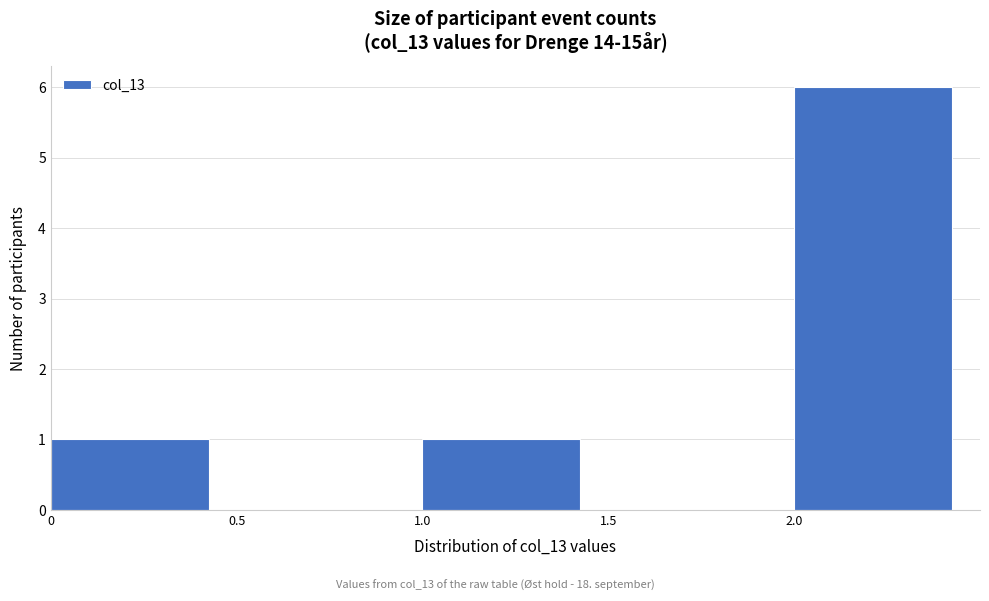

How tall is the bar that spans 2.0 to 2.5 on the x-axis? The values are not printed on the chart, so give them approximately, as read against the axis.

6